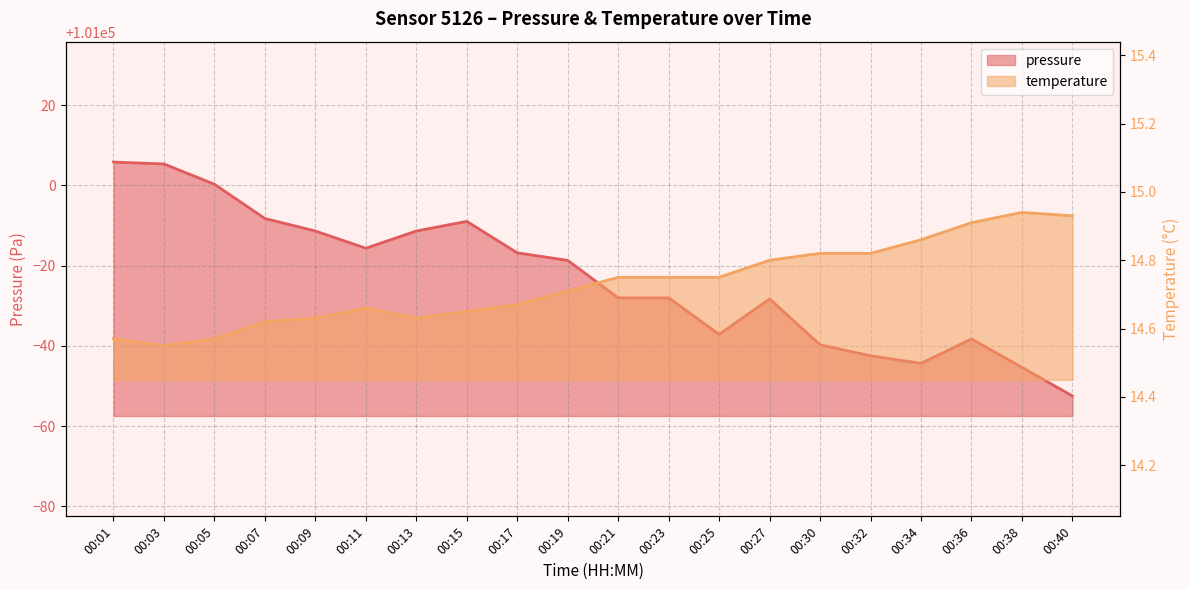

Which category has the lowest value across all series?

00:03